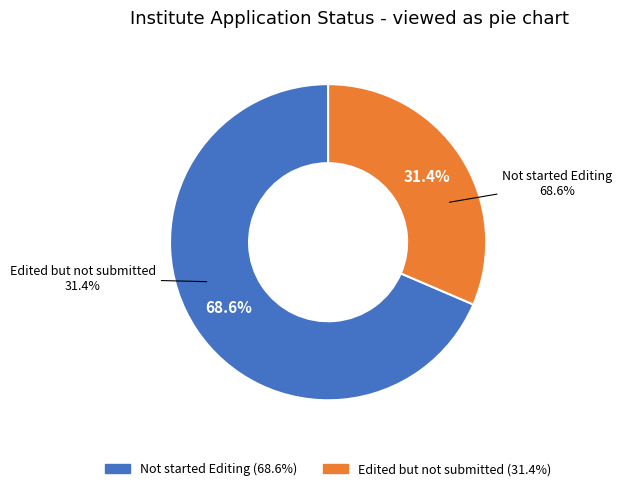

Rank the categories by value from lowest to highest.

Edited but not submitted, Not started Editing